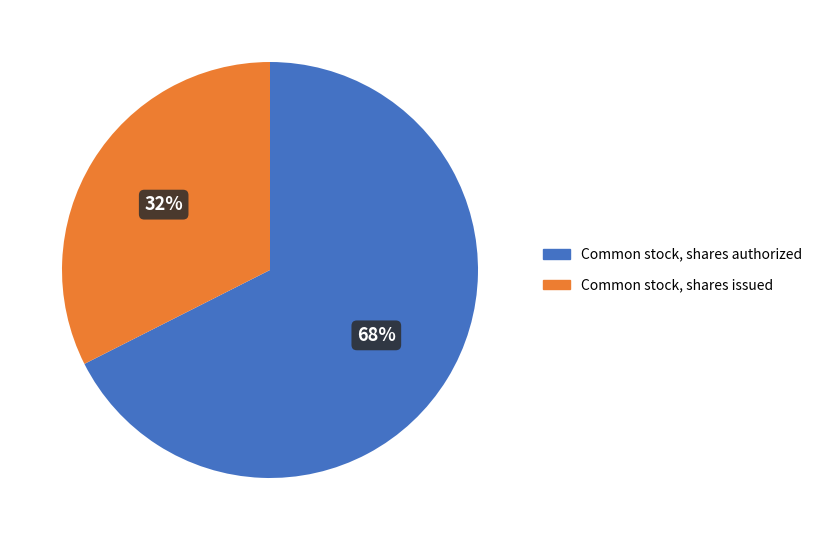

Rank the categories by value from lowest to highest.

Common stock, shares issued, Common stock, shares authorized